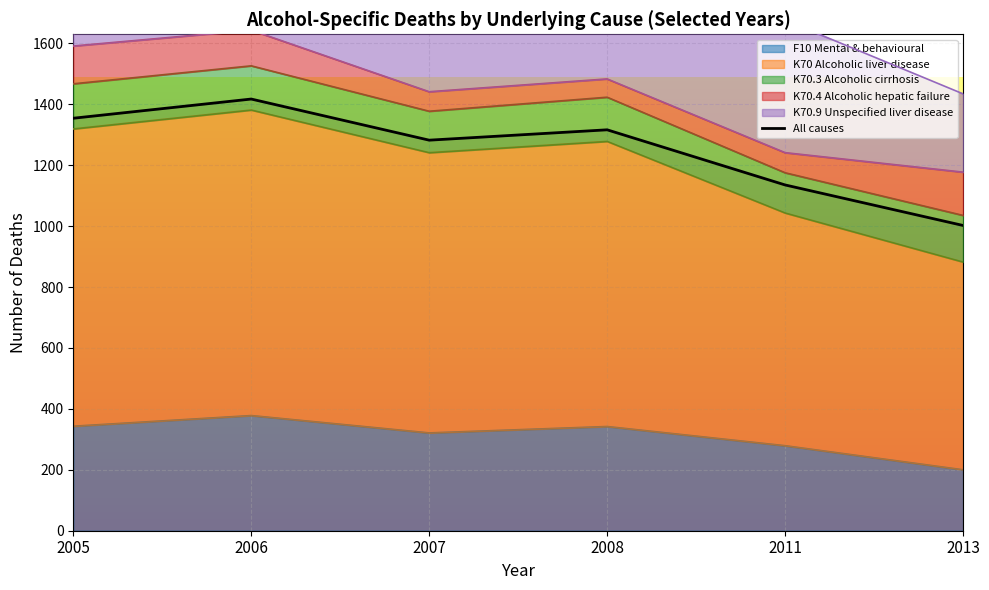

What is the difference between the values at 2011 and 2006?

282